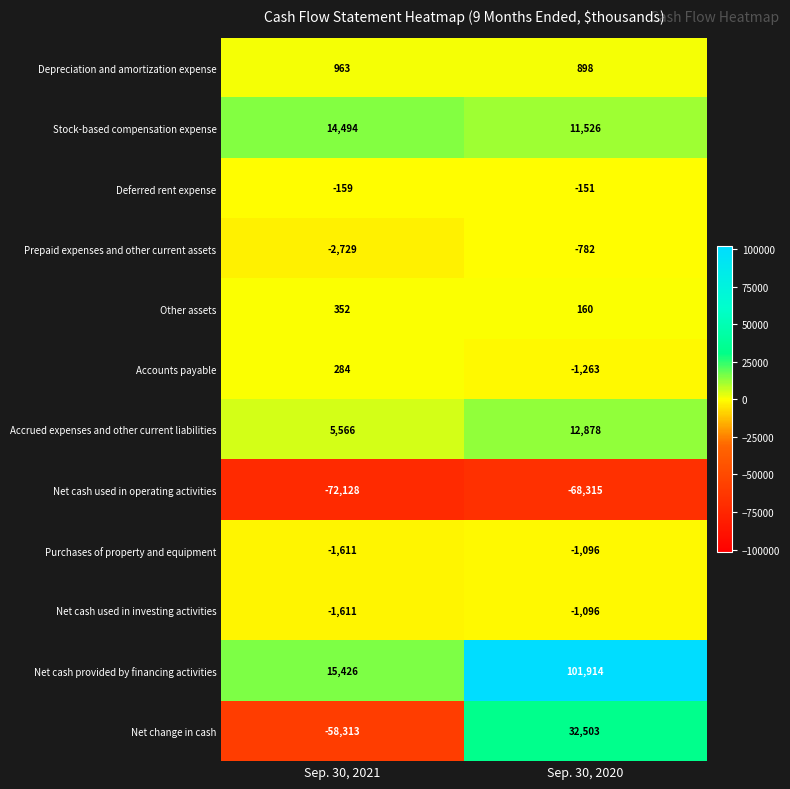

List the labels in order of Prepaid expenses and other current assets value, smallest first.

Sep. 30, 2021, Sep. 30, 2020